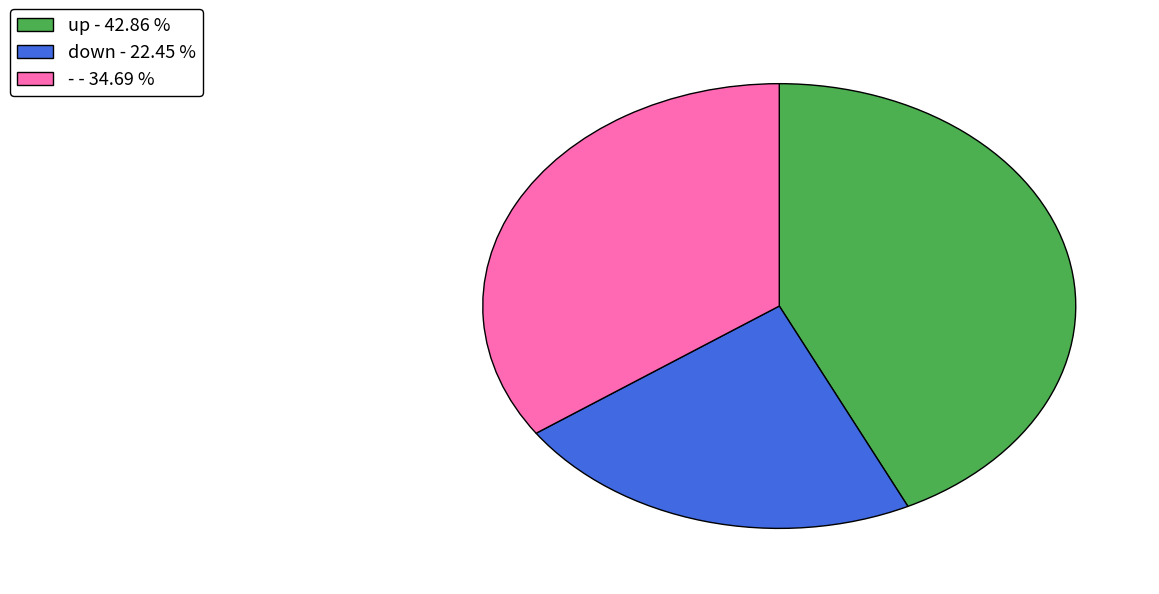

Is the sum of up and - greater than half?

Yes